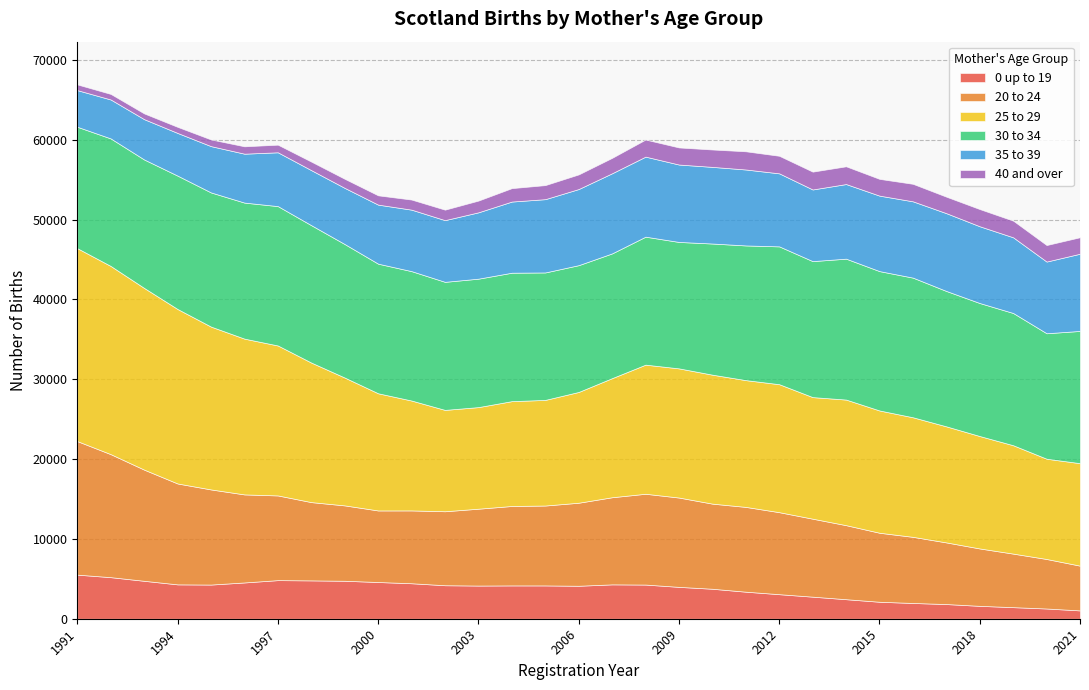

Between 2019 and 1993, which is larger?

1993